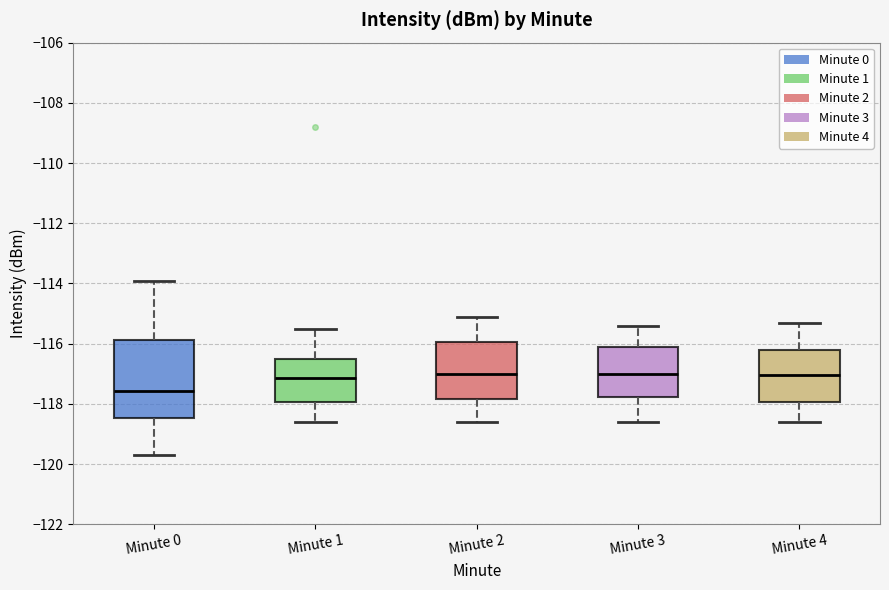

Reading left to right, transcribe this box plot: for each box, give where its median line is, the range the box spans, and where its two whiskers end, as read against the y-axis. The values are not printed on the chart, so give them approximately, as read against the axis.

Minute 0: median -117.6, box -118.4 to -115.8, whiskers -119.6 to -114.0
Minute 1: median -117.2, box -118.0 to -116.6, whiskers -118.6 to -115.4
Minute 2: median -117.0, box -117.8 to -116.0, whiskers -118.6 to -115.0
Minute 3: median -117.0, box -117.8 to -116.2, whiskers -118.6 to -115.4
Minute 4: median -117.0, box -118.0 to -116.2, whiskers -118.6 to -115.2